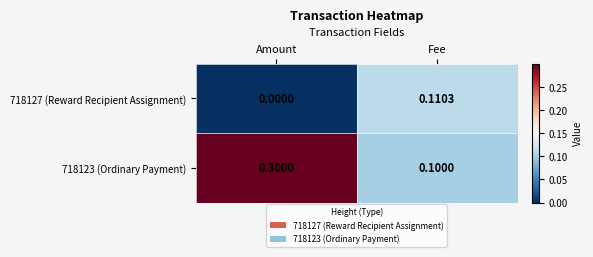

Which category has the highest value across all series?

Amount